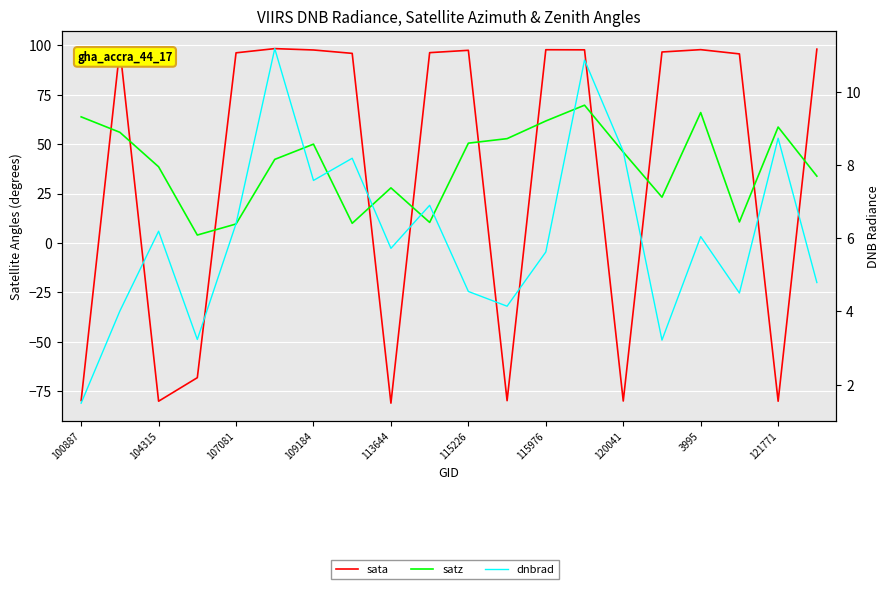

How many intersections are there between satz and sata?

11